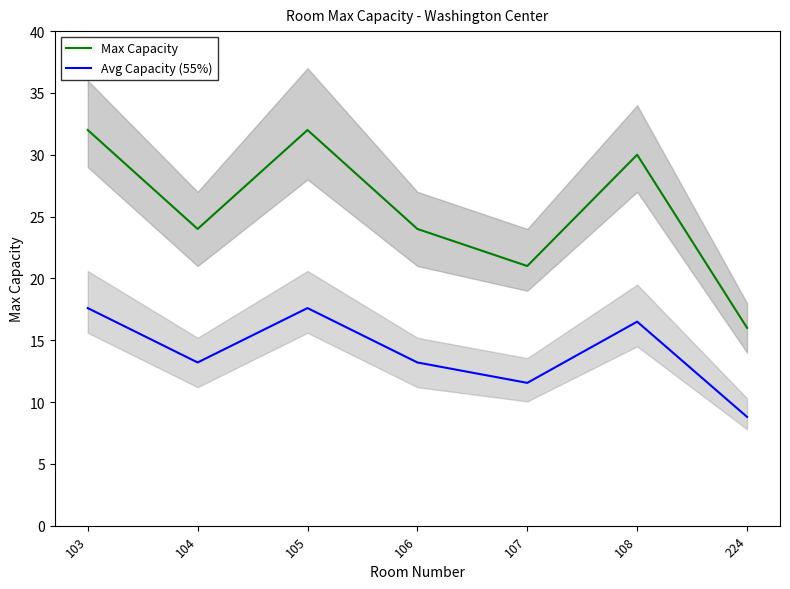

Reading left to right, transcribe all the data shown in this chart.

Max Capacity: 32.0	24.0	32.0	24.0	21.0	30.0	16.0
Avg Capacity (55%): 17.6	13.2	17.6	13.2	11.6	16.5	8.8